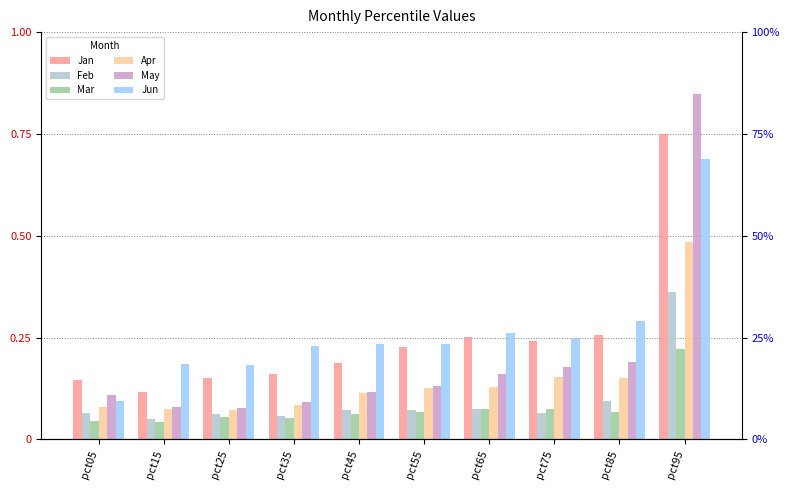

How many bars are there in each group?

6